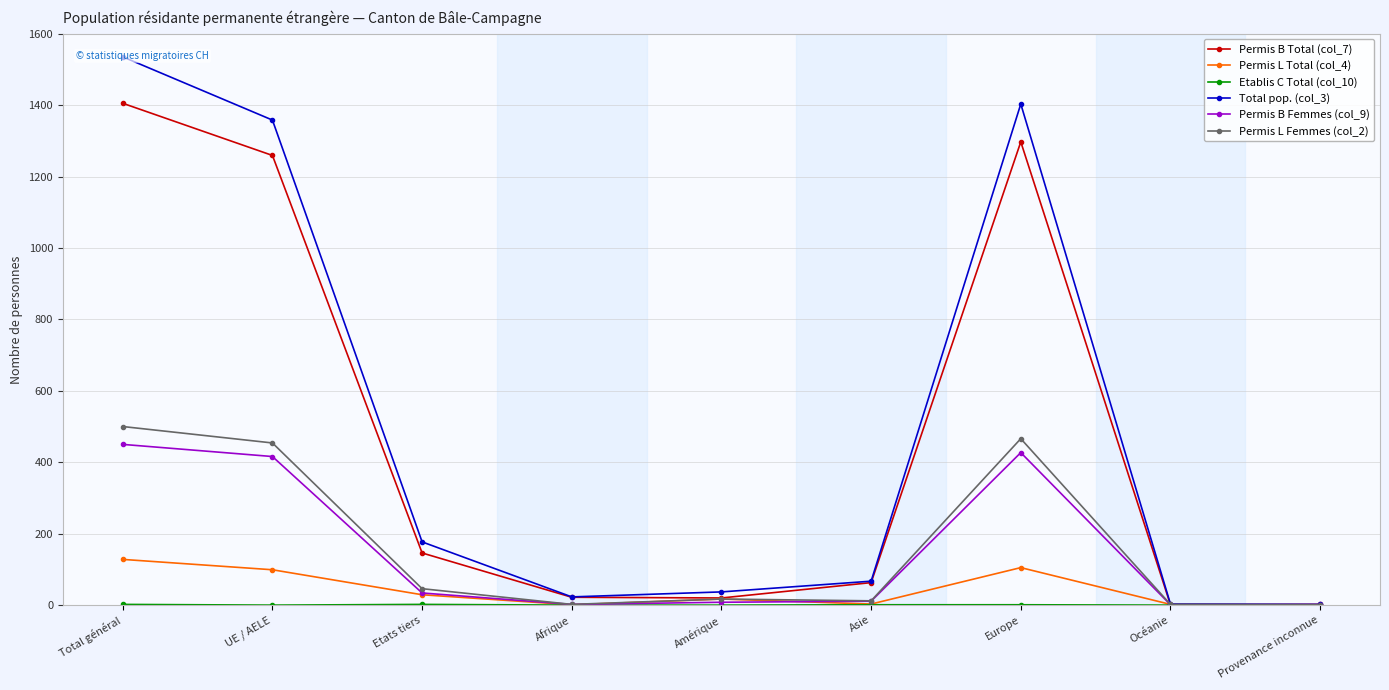

What is the label of the 3rd point from the right?

Europe